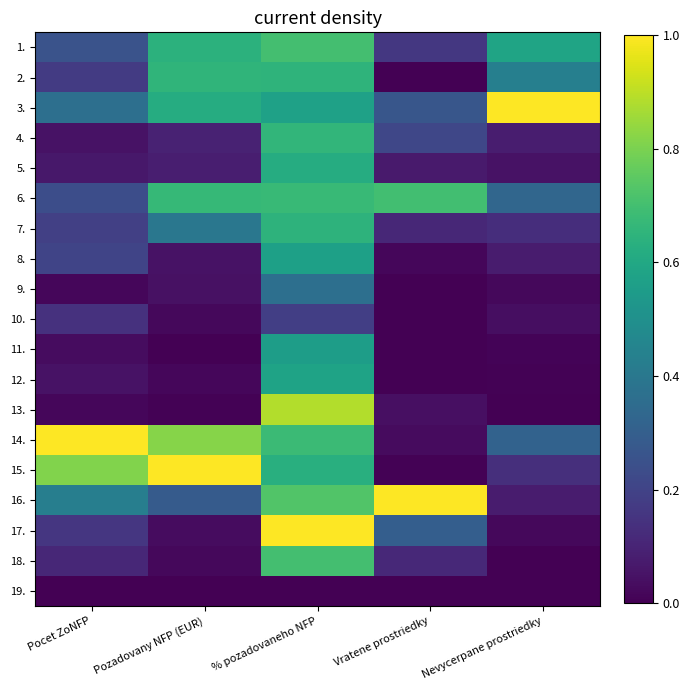

At Vratene prostriedky, list the series in order from smallest to largest.

2., 9., 12., 19., 11., 10., 15., 8., 14., 13., 5., 7., 18., 1., 4., 3., 17., 6., 16.